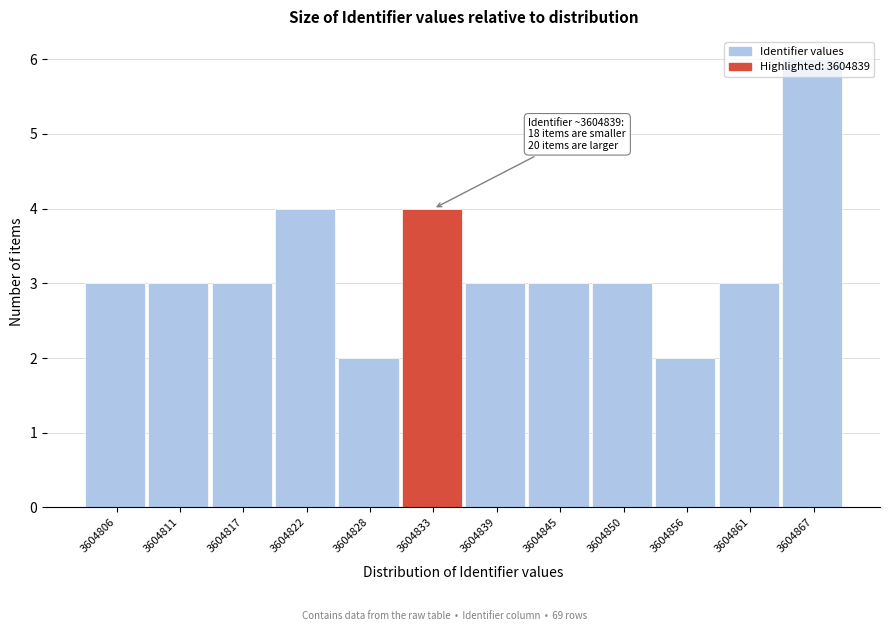

Which has a higher value, 3604845 or 3604822?

3604822